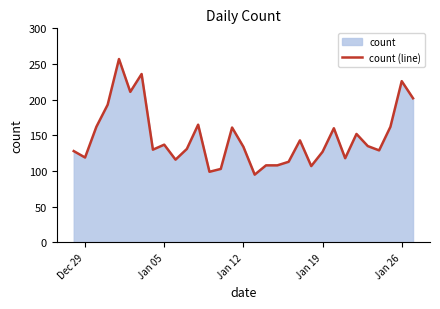

What is the greatest value displayed?

257